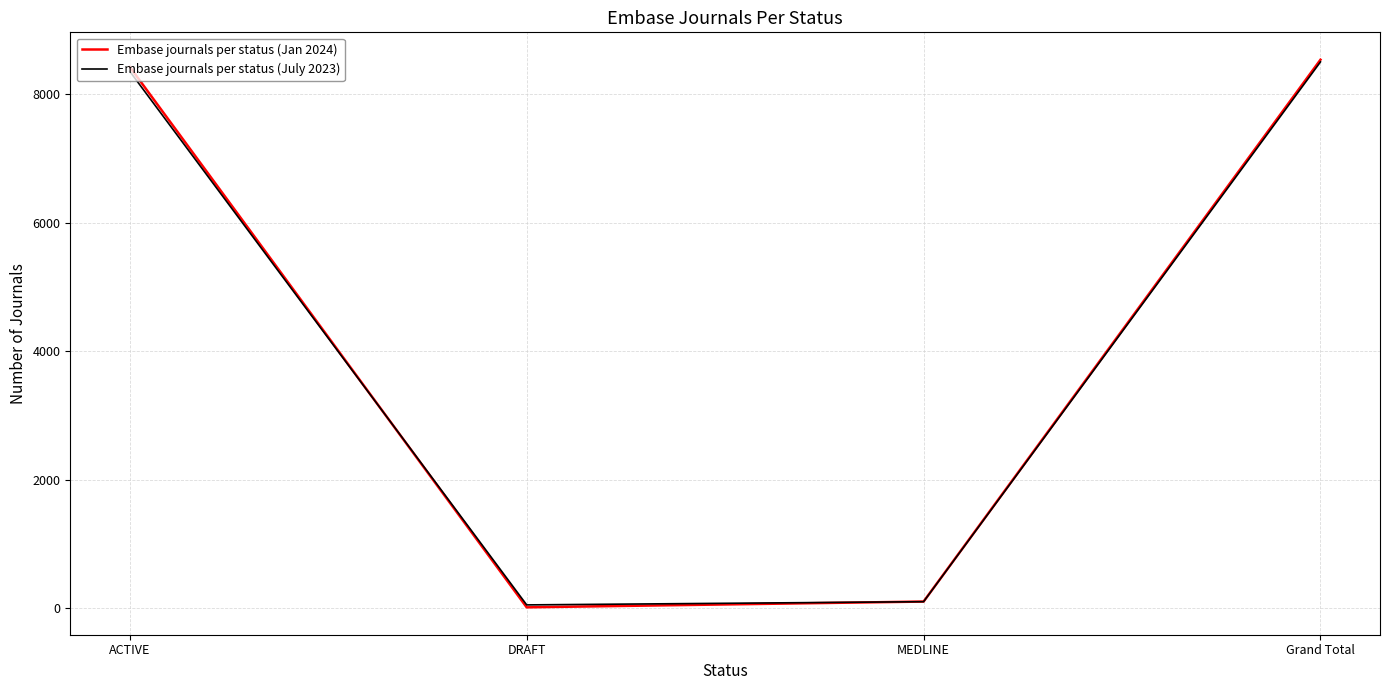

How many values in the Embase journals per status (July 2023) series are below 8353?

2